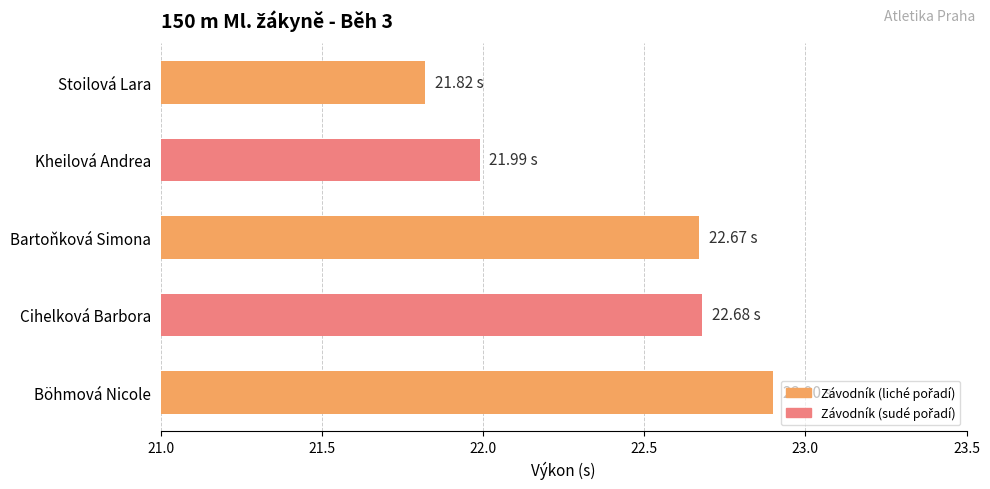

Which has a higher value, Böhmová Nicole or Stoilová Lara?

Böhmová Nicole